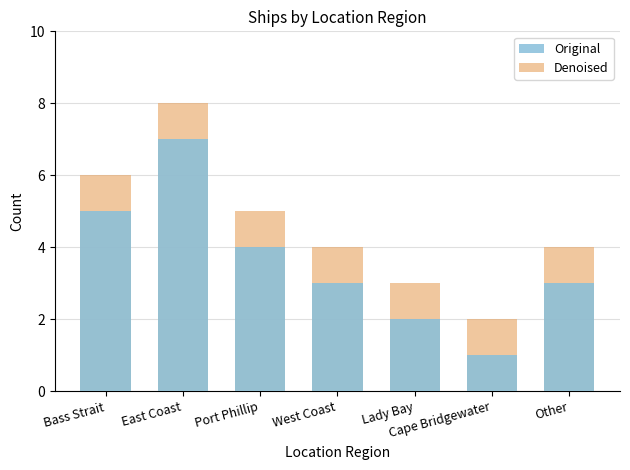

Reading left to right, list all the values displayed in this chart.

Original: Bass Strait=5	East Coast=7	Port Phillip=4	West Coast=3	Lady Bay=2	Cape Bridgewater=1	Other=3
Denoised: Bass Strait=6	East Coast=8	Port Phillip=5	West Coast=4	Lady Bay=3	Cape Bridgewater=2	Other=4